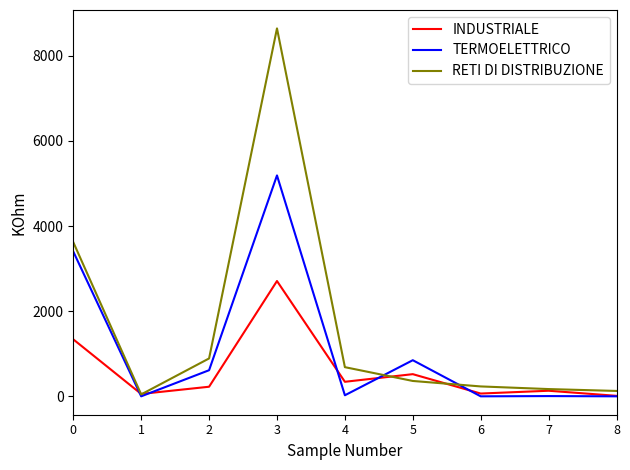

What is the average value of the RETI DI DISTRIBUZIONE series?

1641.3